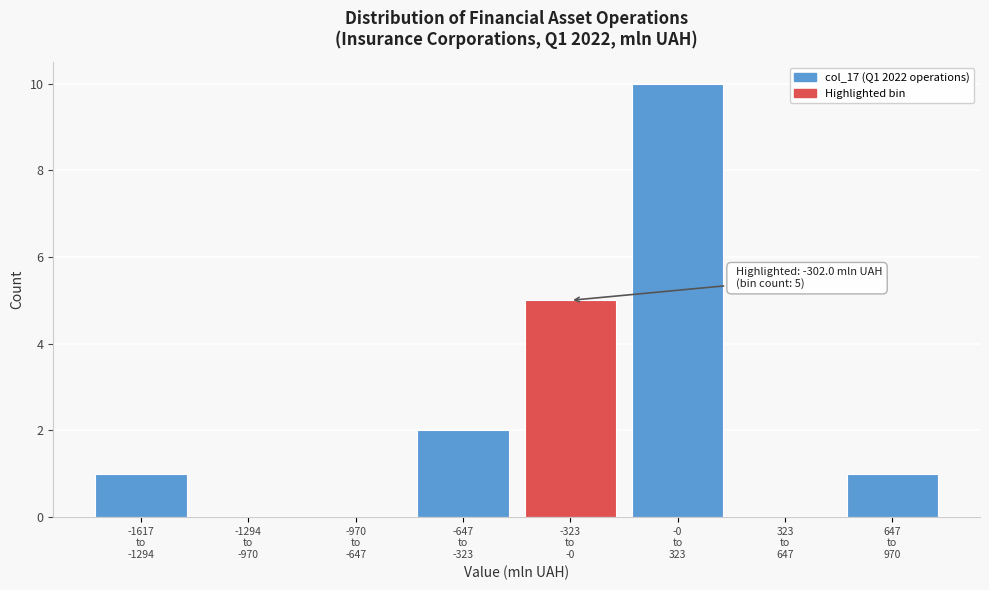

What is the greatest value displayed?

10